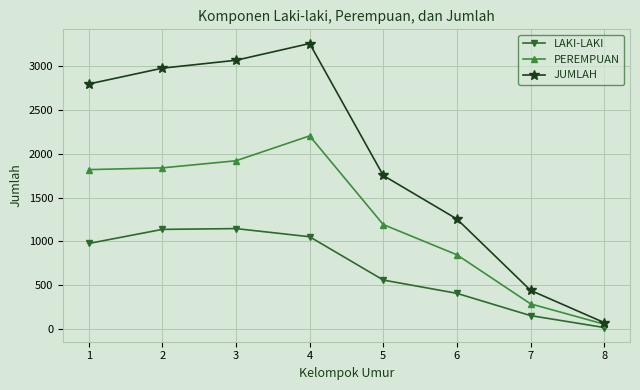

What are all the series names shown in the legend?

LAKI-LAKI, PEREMPUAN, JUMLAH